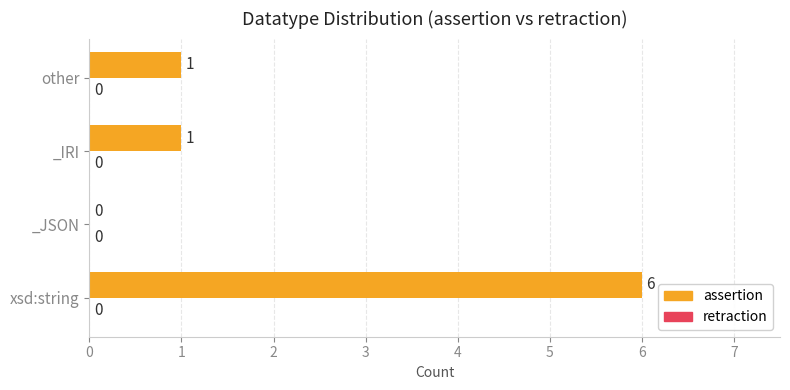

At which category does the chart reach its peak across all series?

xsd:string